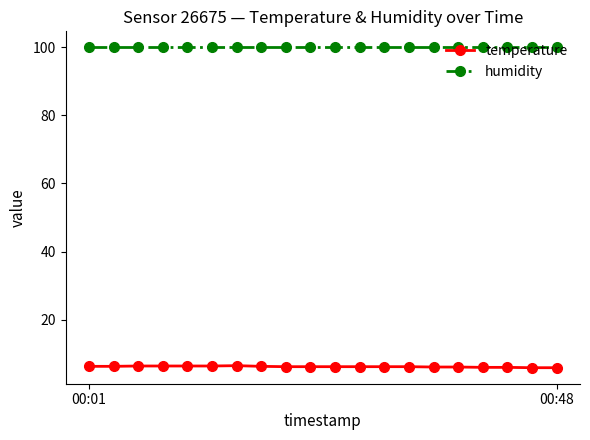

List the series in order of their overall mean, lowest first.

temperature, humidity